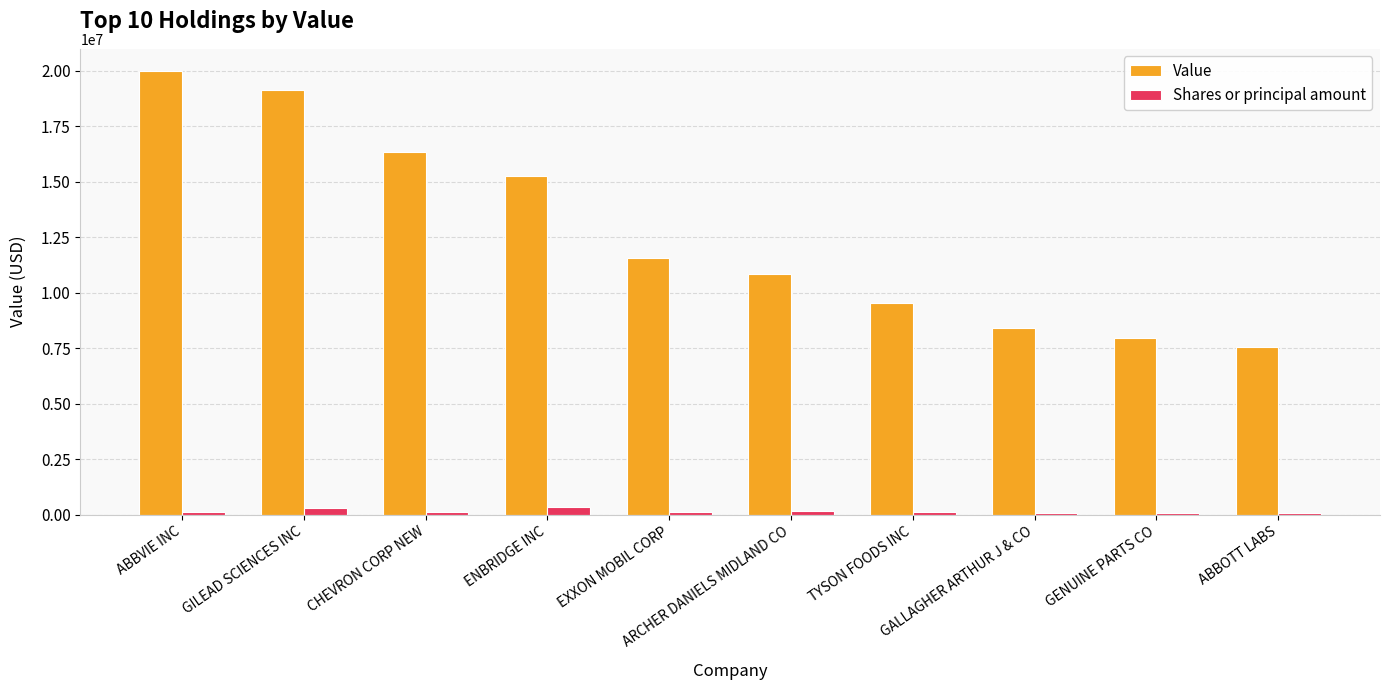

What is the sum of all Shares or principal amount values?

1479799